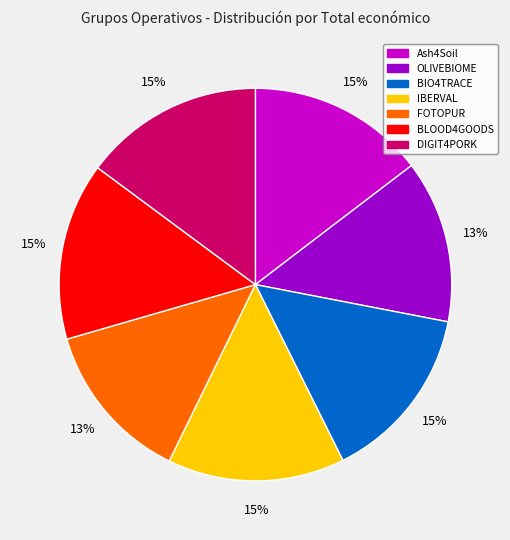

What percentage is the Ash4Soil slice, to the nearest percent?

15%